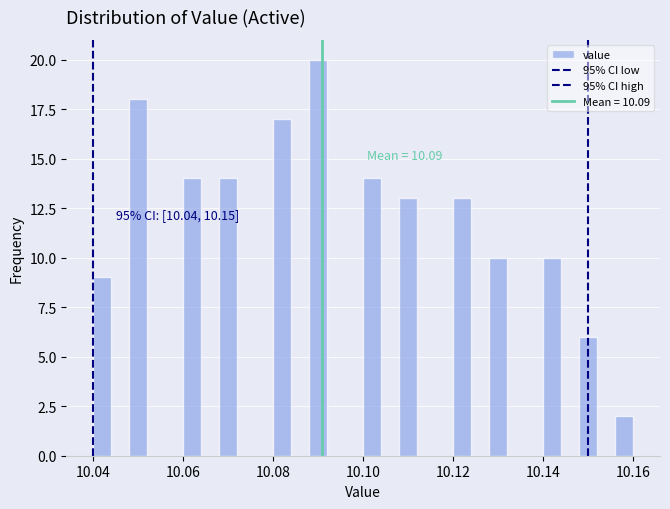

Around what value on the x-axis is the tallest bar? Give the approximate position of its centre, as read against the axis.

10.090